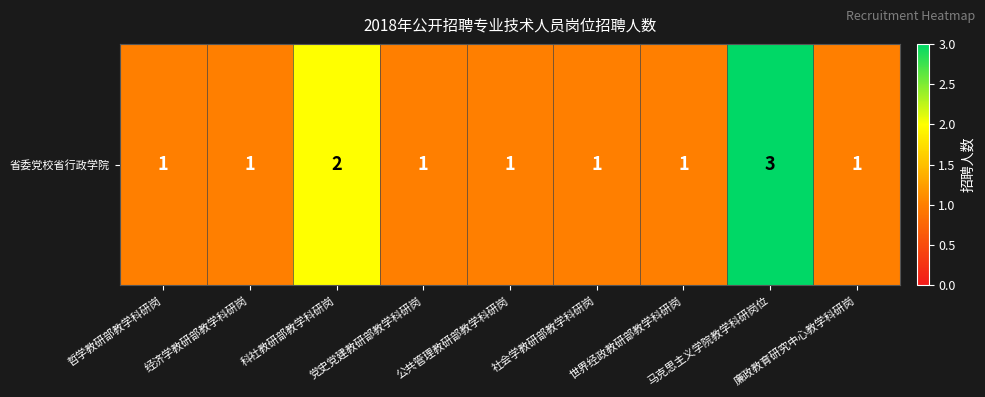

What is the approximate value at 廉政教育研究中心教学科研岗?

1